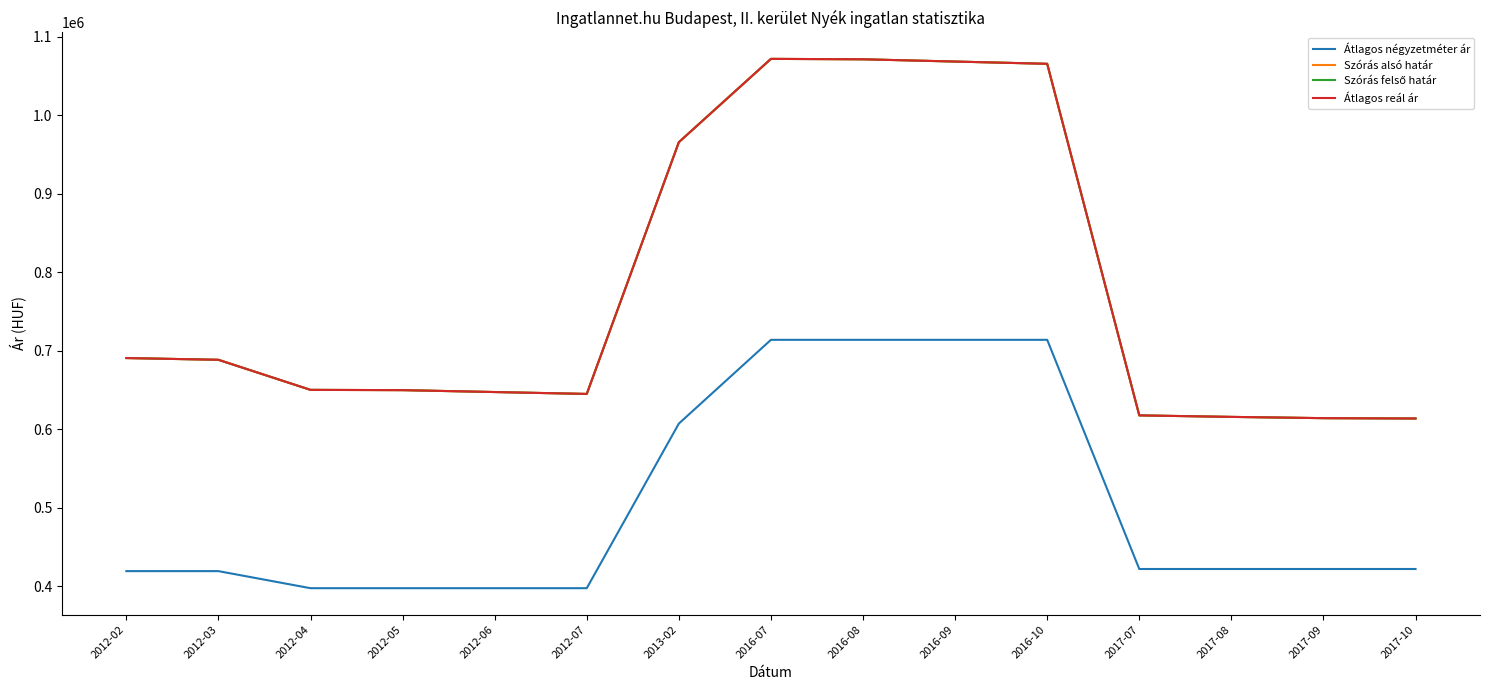

What is the difference between the Átlagos reál ár values at 2012-05 and 2013-02?

315862